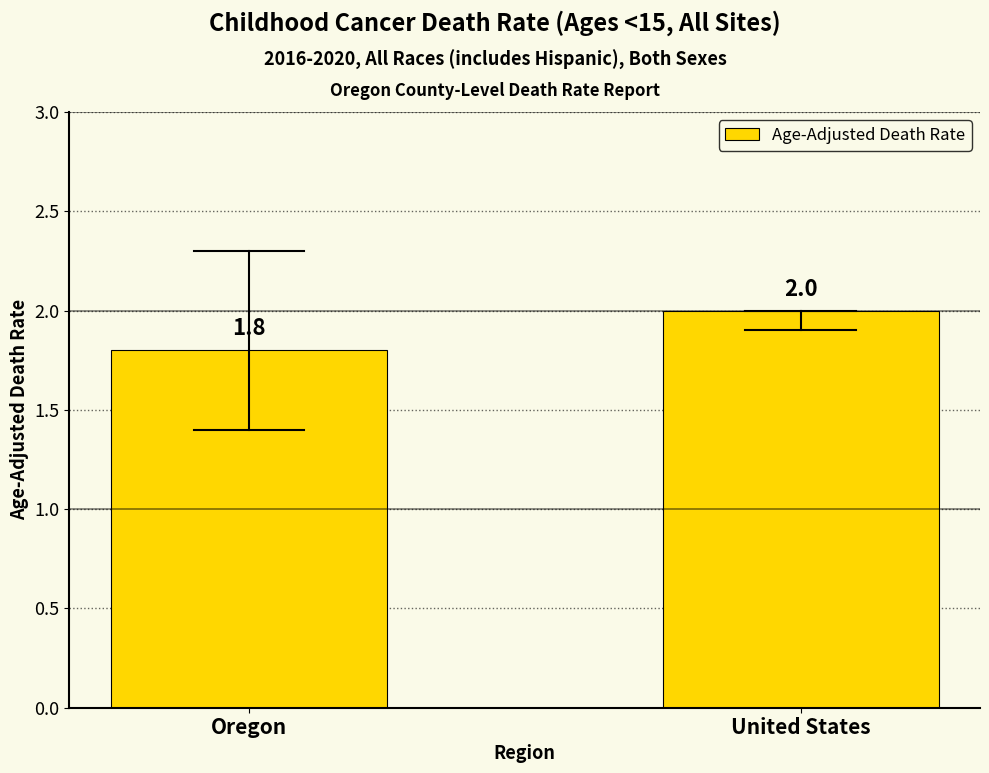

How many distinct data groups are displayed?

1